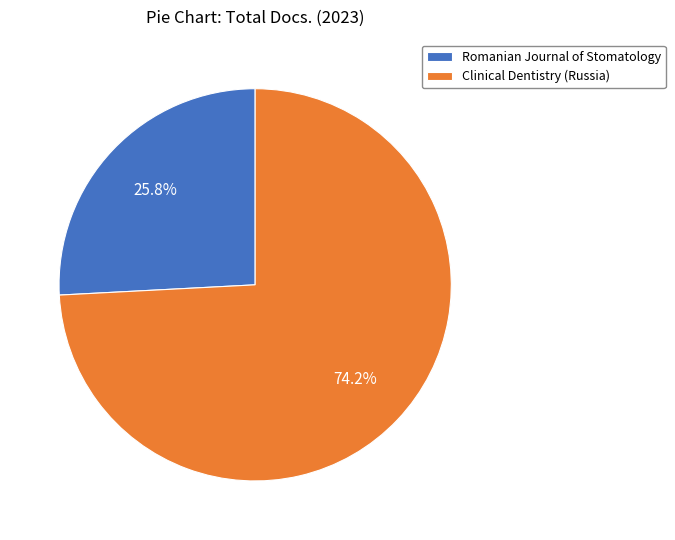

To the nearest percent, what is the combined percentage of Clinical Dentistry (Russia) and Romanian Journal of Stomatology?

100%